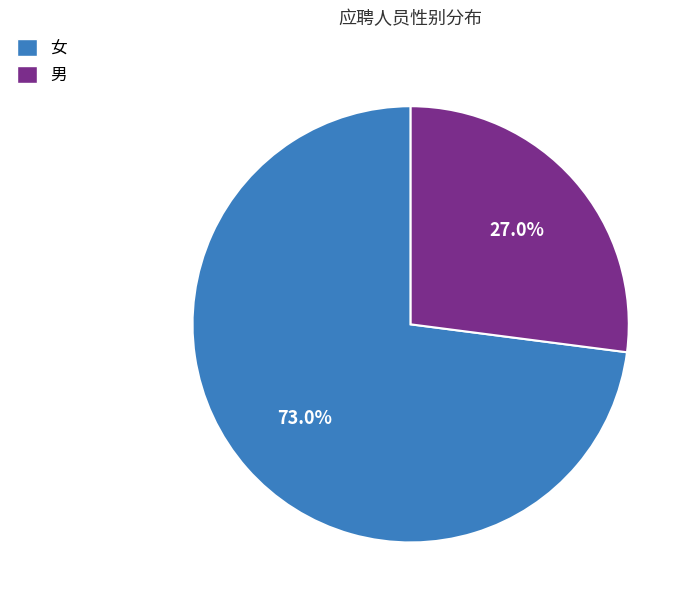

Does any single category account for the majority?

Yes